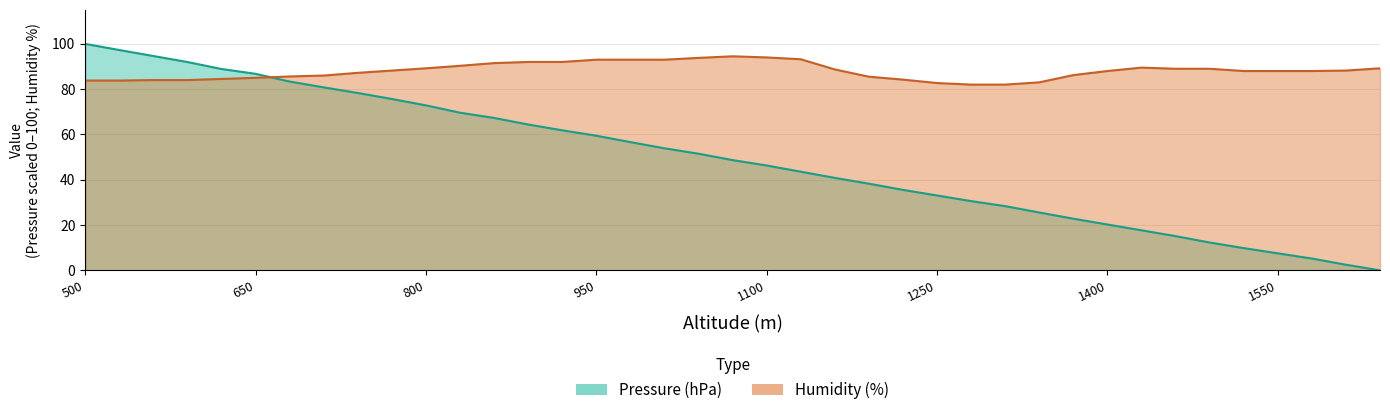

Where do Humidity (%) and Pressure (hPa) first cross each other?

650 and 680